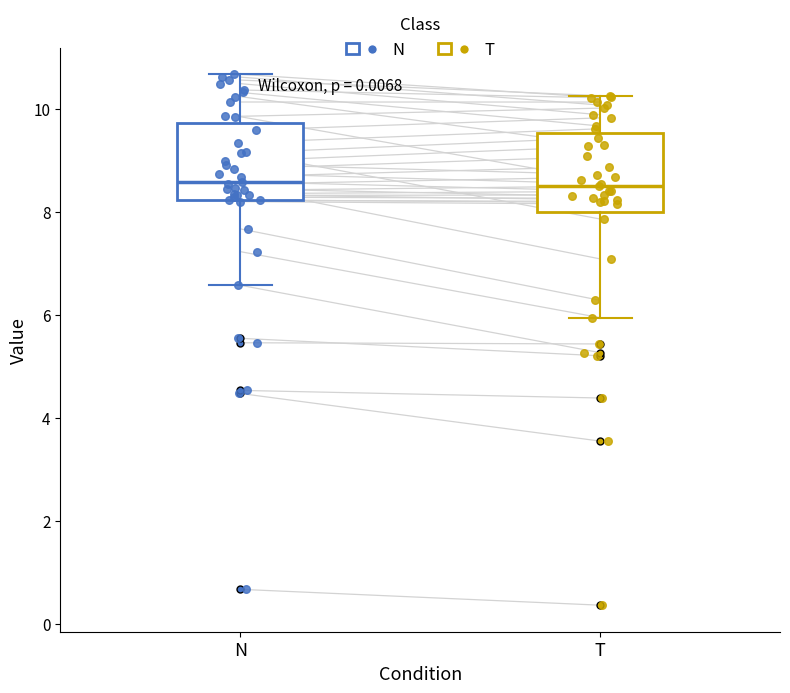

Reading left to right, transcribe this box plot: for each box, give where its median line is, the range the box spans, and where its two whiskers end, as read against the y-axis. The values are not printed on the chart, so give them approximately, as read against the axis.

N: median 8.6, box 8.2 to 9.8, whiskers 6.6 to 10.6
T: median 8.6, box 8.0 to 9.6, whiskers 6.0 to 10.2